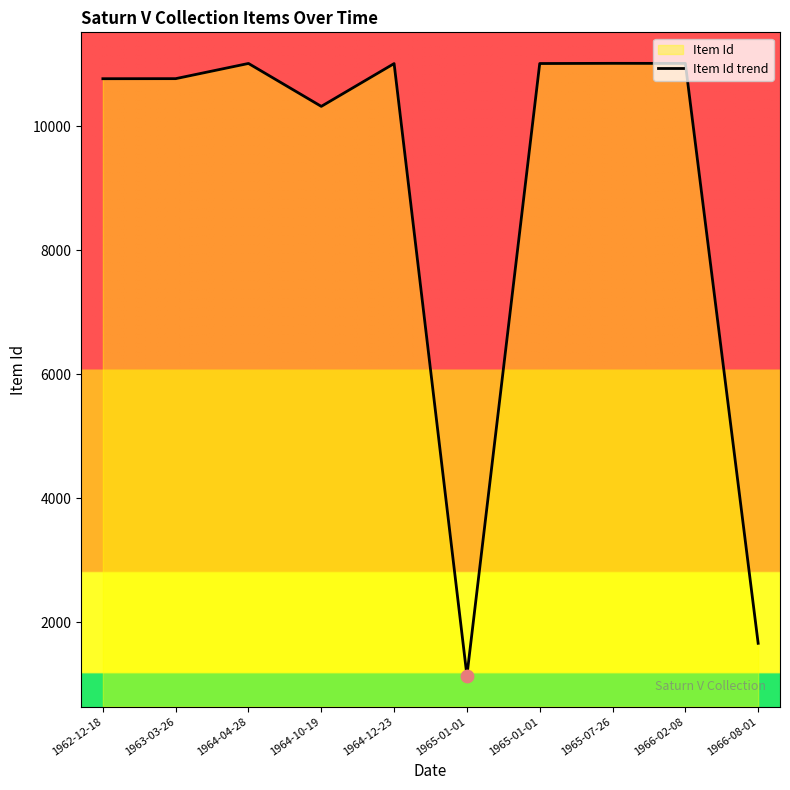

Which has a higher value, 1962-12-18 or 1964-10-19?

1962-12-18